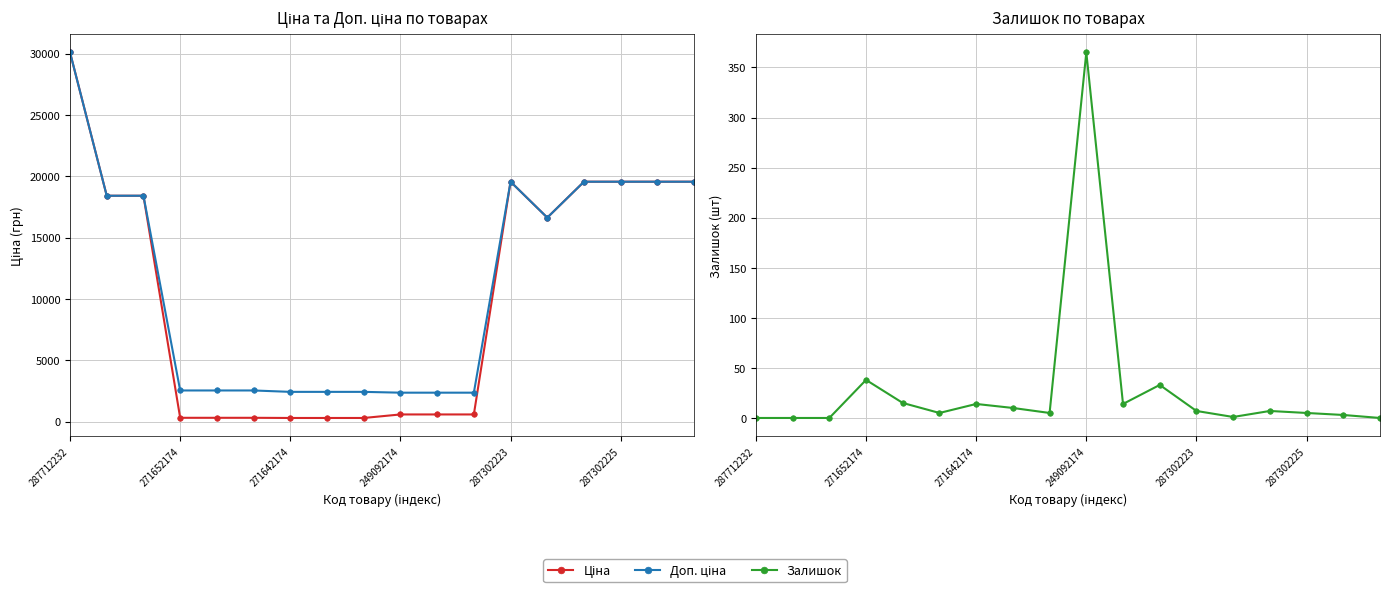

Reading right to left, transcribe all the data shown in this chart.

Ціна: 19564.9	19564.9	19564.9	19564.9	16636.8	19564.9	591.6	591.6	591.6	304.1	304.1	304.1	318.3	318.3	318.3	18420.9	18420.9	30102.8
Доп. ціна: 19564.9	19564.9	19564.9	19564.9	16636.8	19564.9	2366.5	2366.5	2366.5	2432.8	2432.8	2432.8	2546.4	2546.4	2546.4	18420.9	18420.9	30102.8
Залишок: 0.0	3.0	5.0	7.0	1.0	7.0	33.0	14.0	365.0	5.0	10.0	14.0	5.0	15.0	38.0	0.0	0.0	0.0